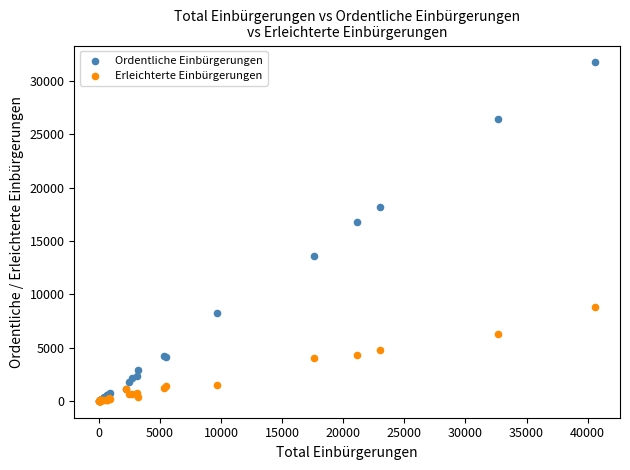

Which series contains the highest Y value?

Ordentliche Einbürgerungen